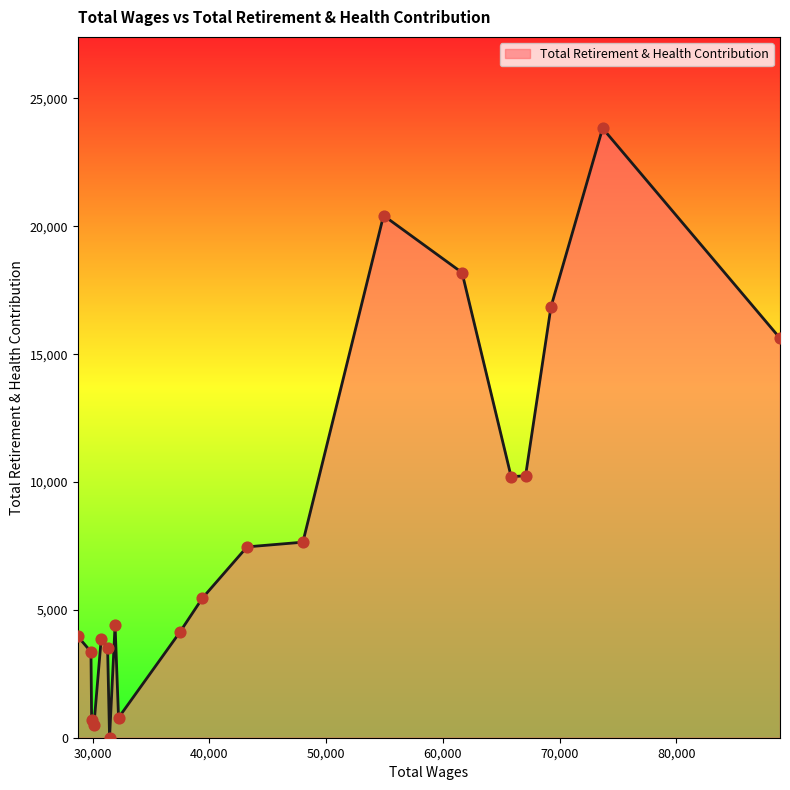

What is the maximum value shown in the chart?

23832